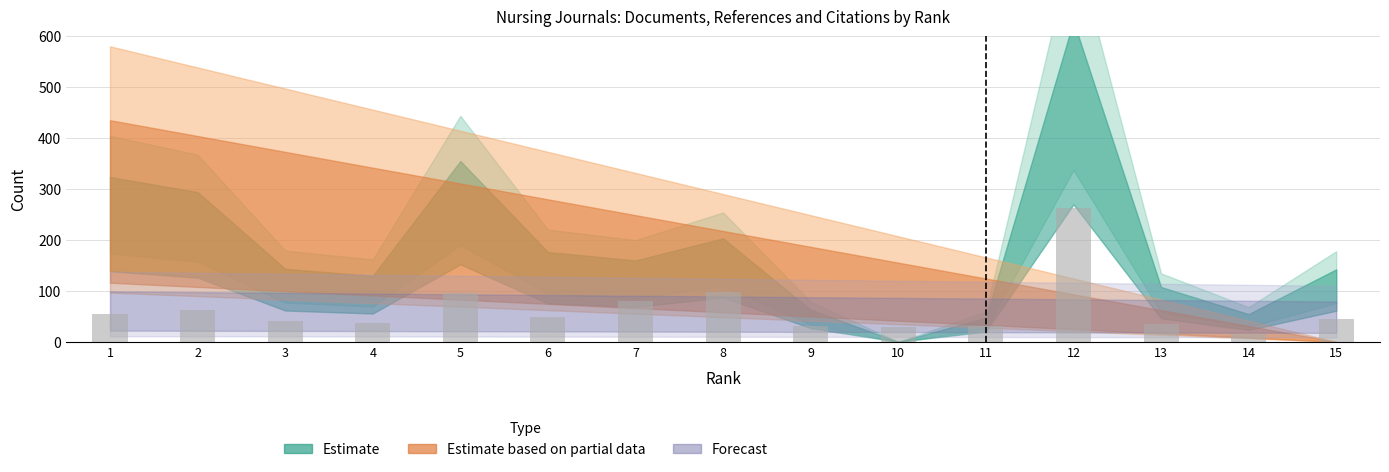

What is the sum of all values?

966